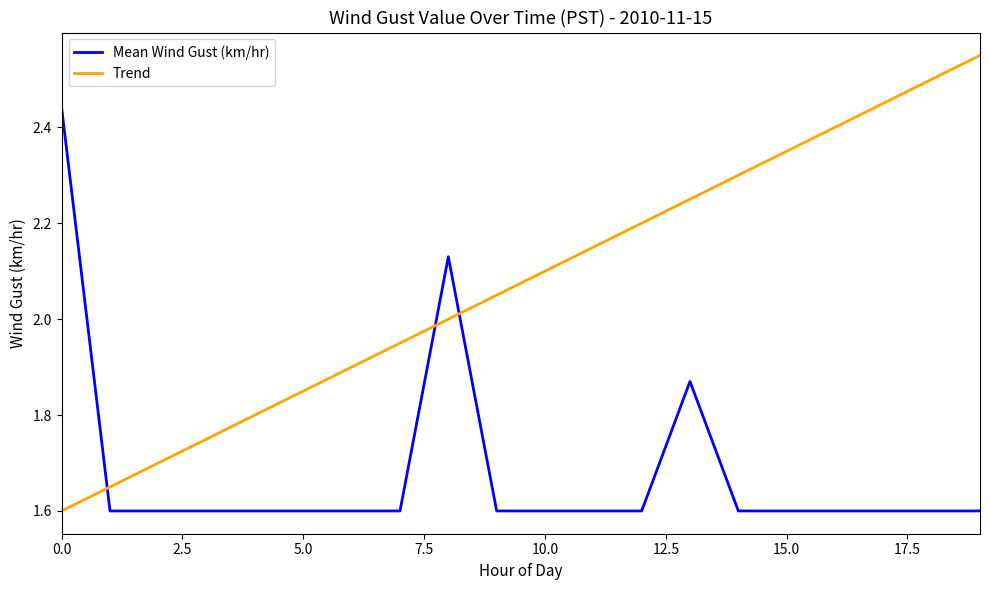

Which series has the largest range (max minus min)?

Trend